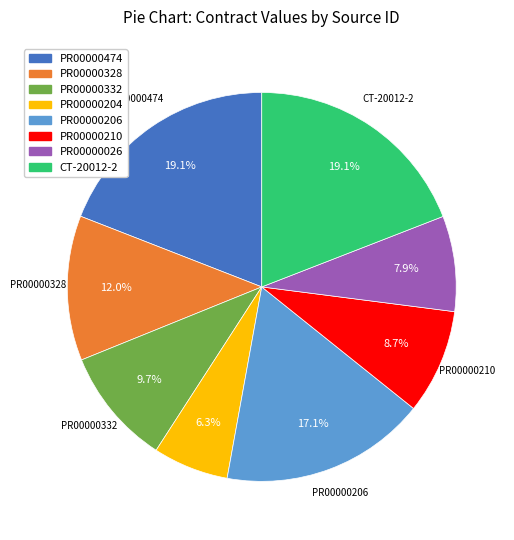

Which category has the smallest portion of the pie?

PR00000204